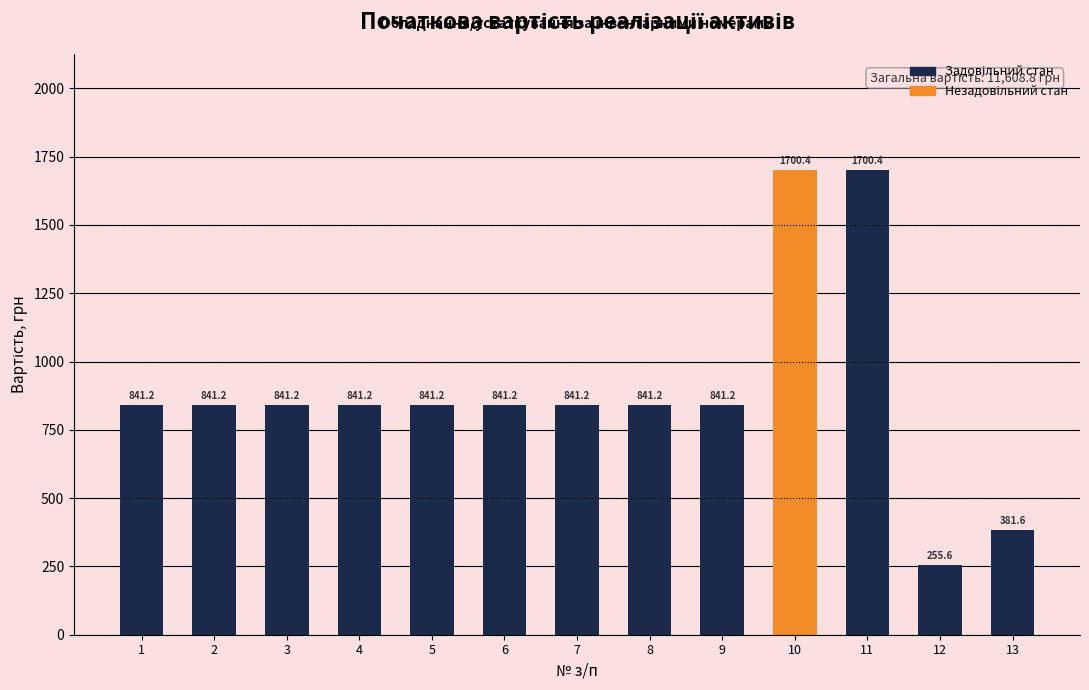

Reading left to right, list all the values displayed in this chart.

841.2	841.2	841.2	841.2	841.2	841.2	841.2	841.2	841.2	1700.4	1700.4	255.6	381.6